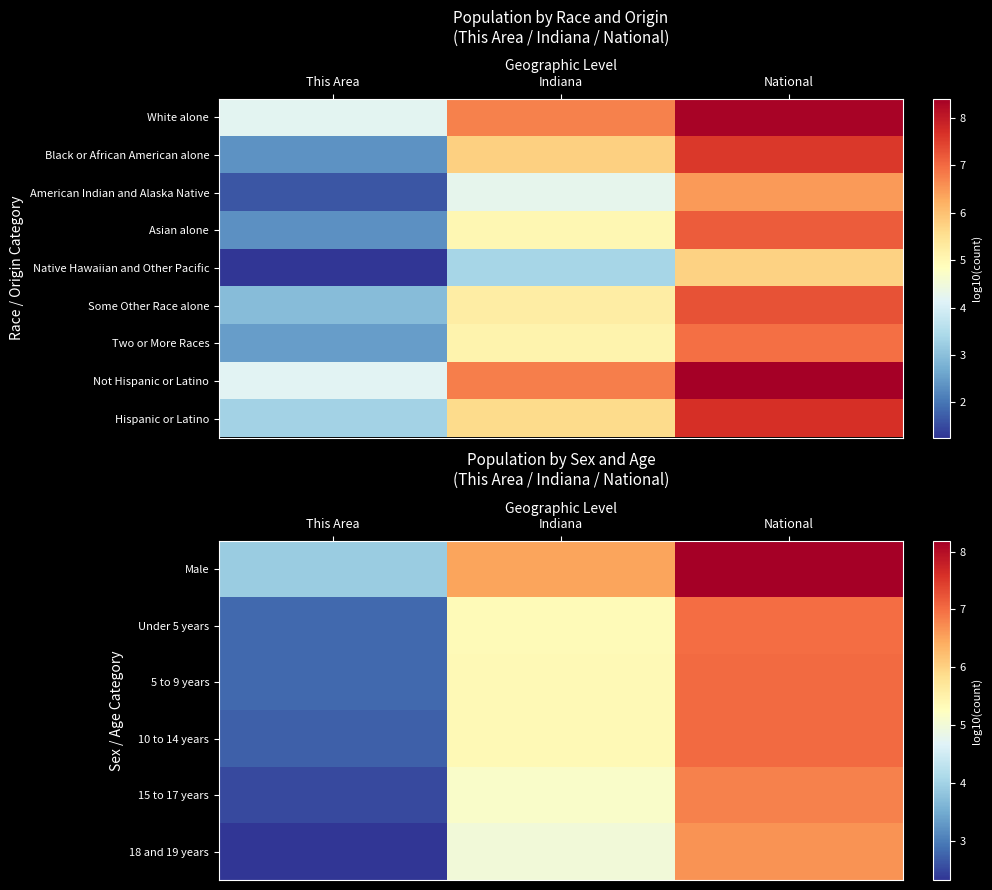

Between This Area and Indiana, which is larger?

Indiana